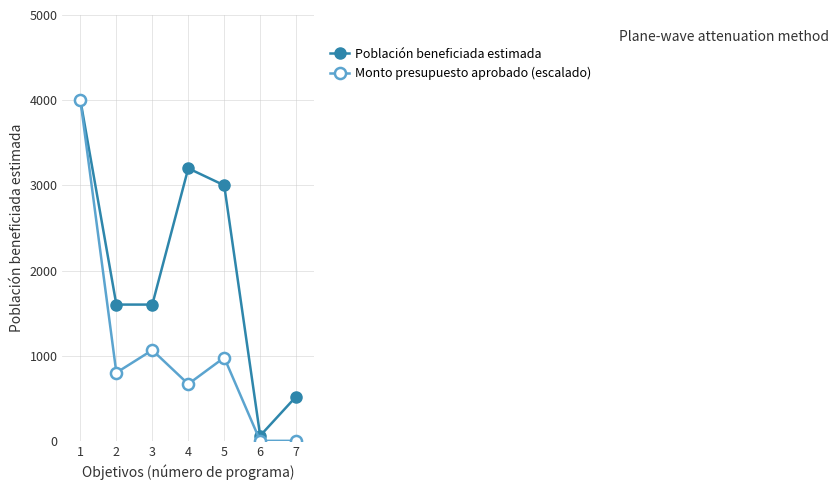

Reading left to right, transcribe all the data shown in this chart.

Población beneficiada estimada: 1=4000.0	2=1600.0	3=1600.0	4=3200.0	5=3000.0	6=60.0	7=520.0
Monto presupuesto aprobado (escalado): 1=4000.0	2=800.0	3=1065.3	4=666.7	5=977.8	6=0.0	7=0.0